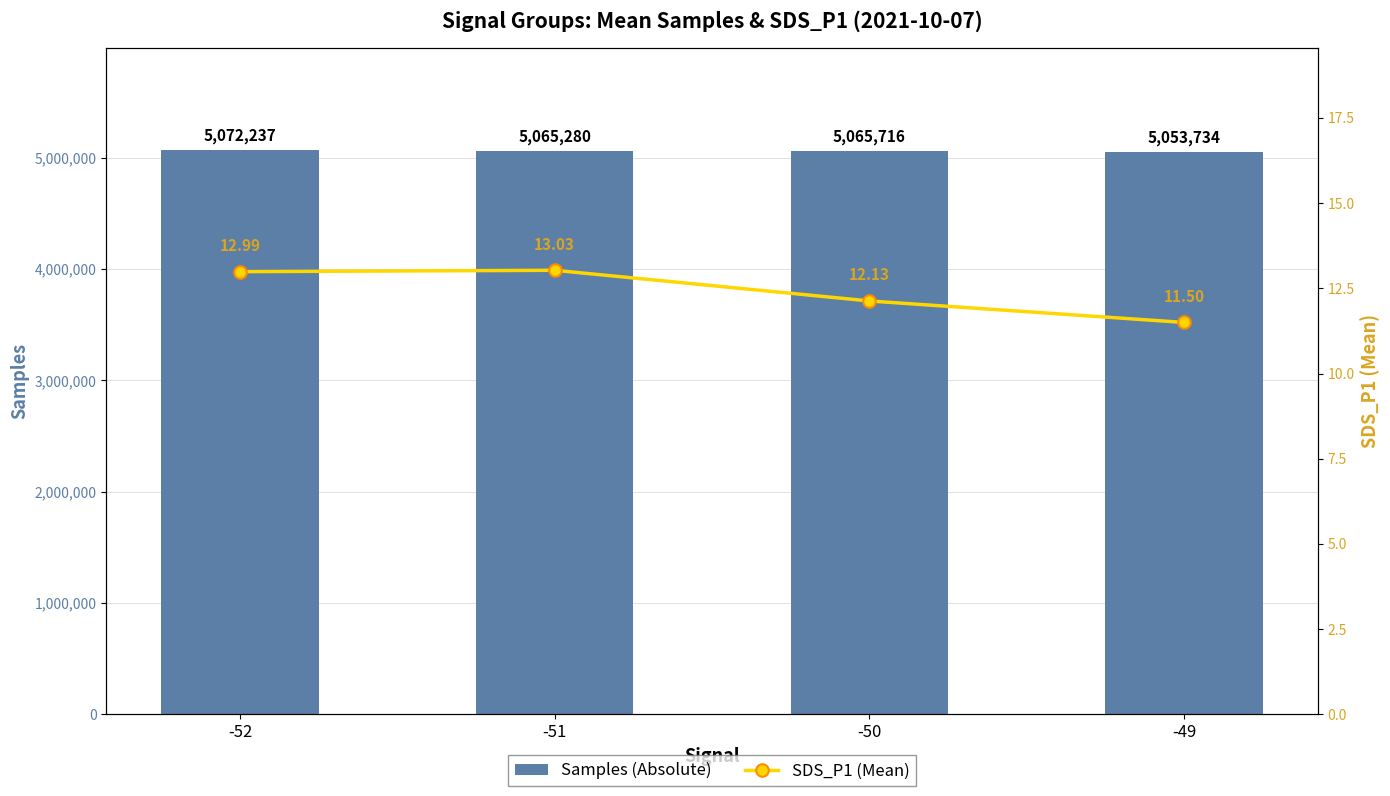

What is the value of the Samples (Absolute) bar at the 1st from the left?

5072237